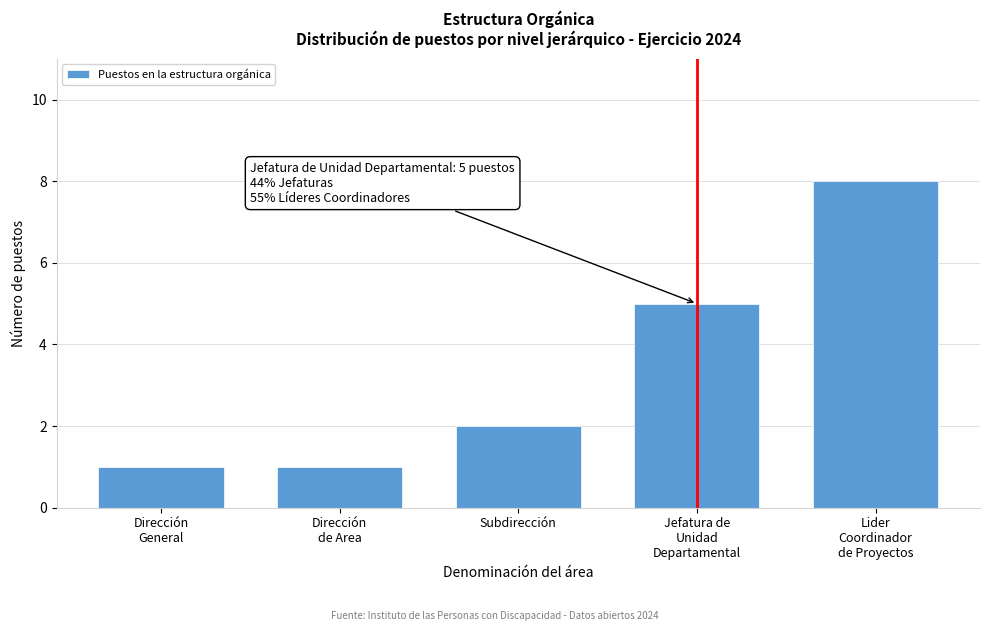

Reading left to right, list all the values displayed in this chart.

1	1	2	5	8